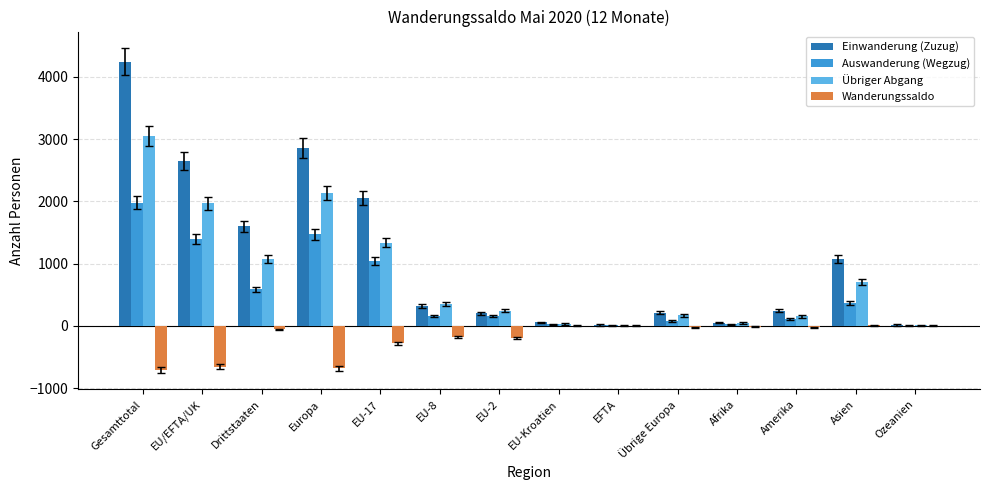

Which category has the highest value in the Einwanderung (Zuzug) series?

Gesamttotal